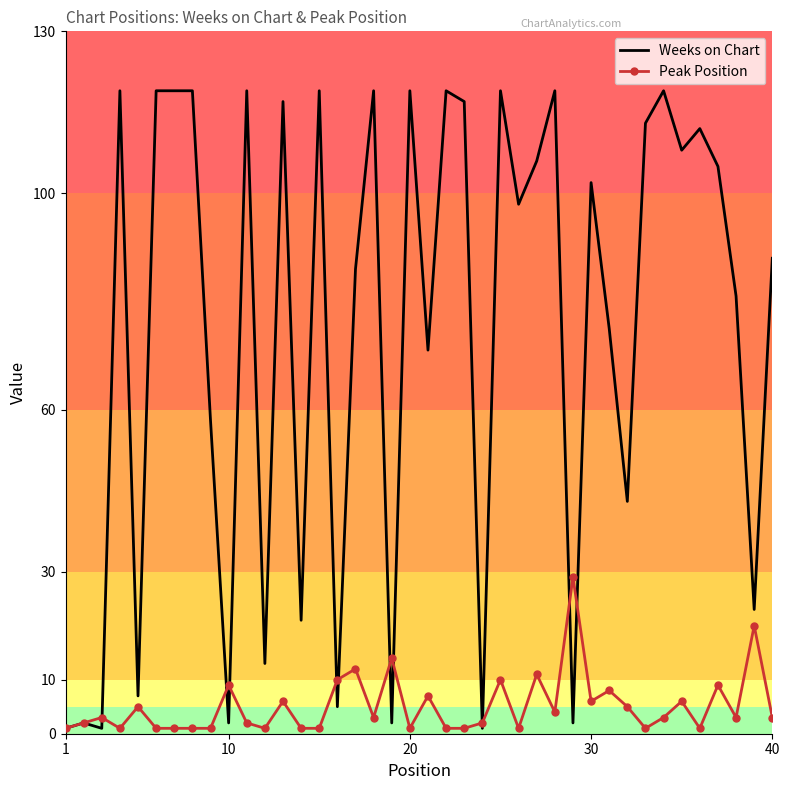

Which series has the largest total across all categories?

Weeks on Chart